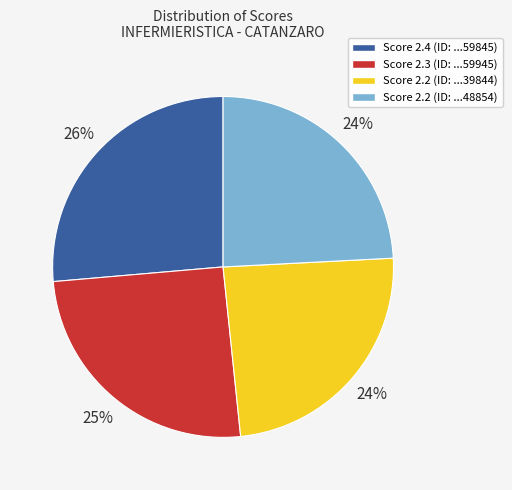

Is there any slice that represents more than half of the pie?

No